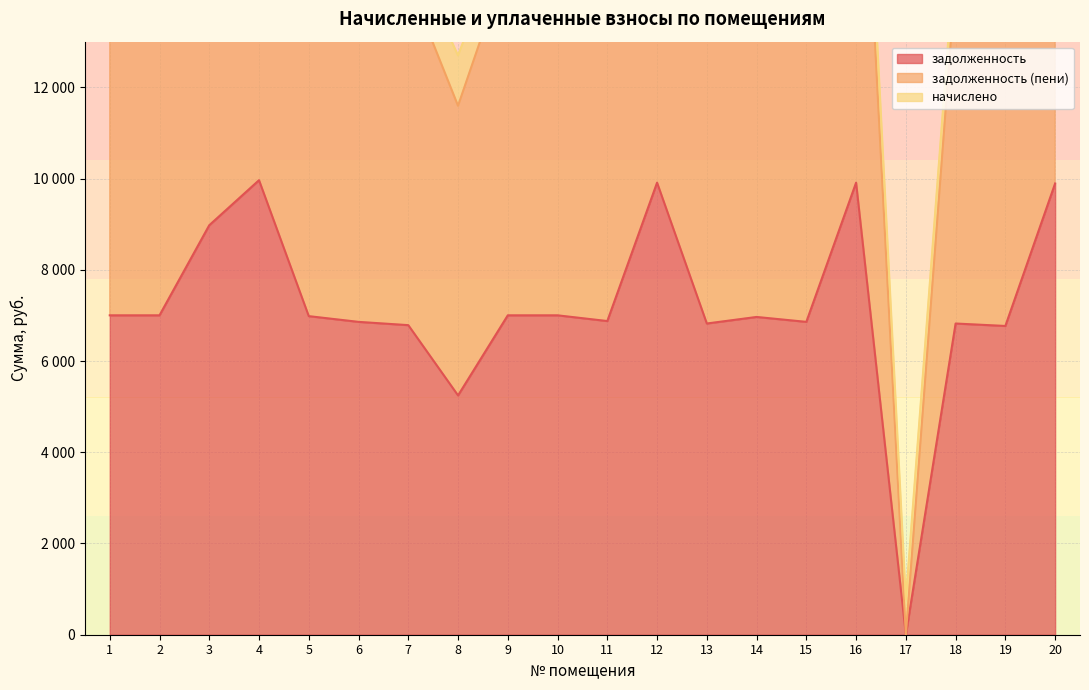

What is the sum of the задолженность (пени) values at 11 and 6?

28990.4